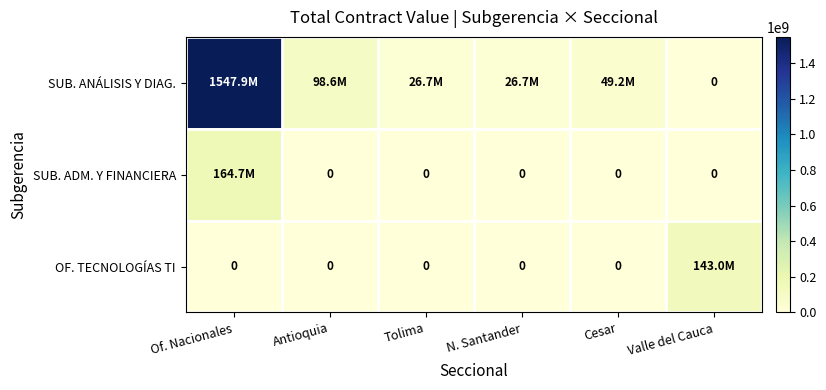

Between N. Santander and Cesar, which series saw the biggest shift?

SUB. ANÁLISIS Y DIAG.